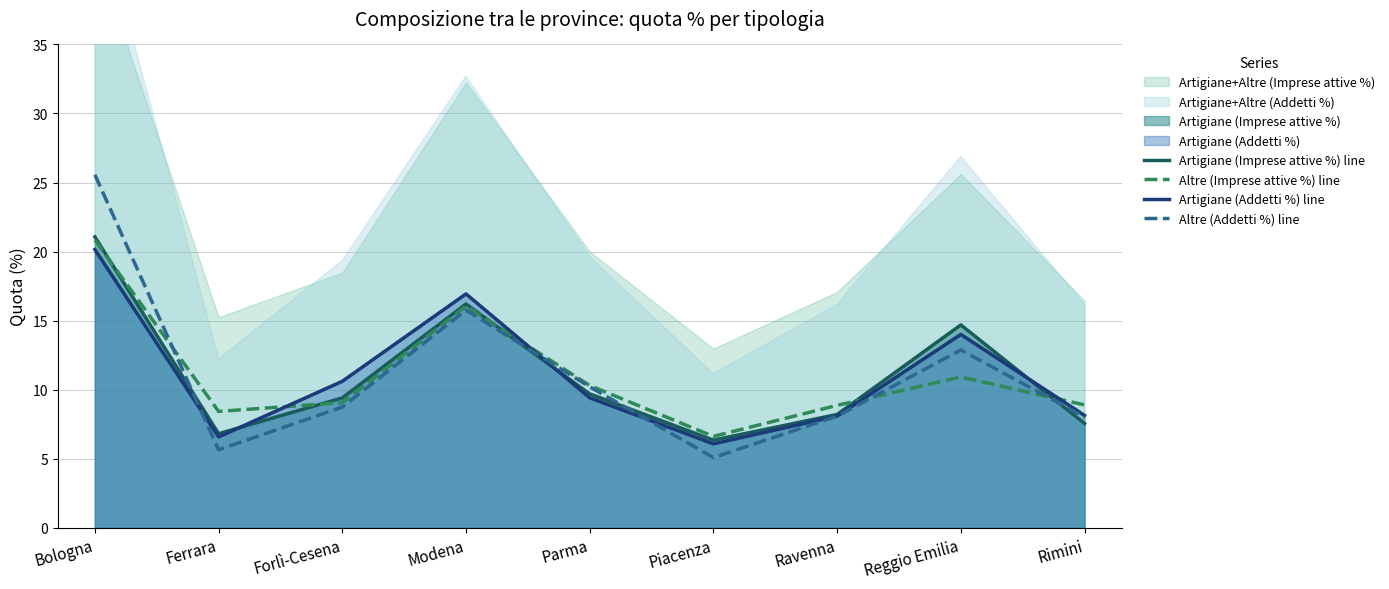

At which label is Altre (Imprese attive %) line closest to 13?

Reggio Emilia